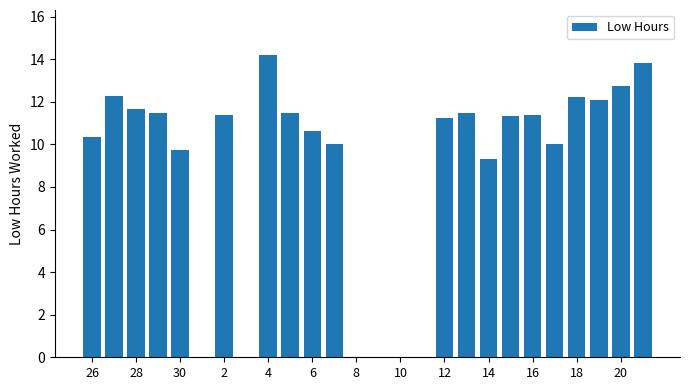

Count the number of categories in the chart.

26